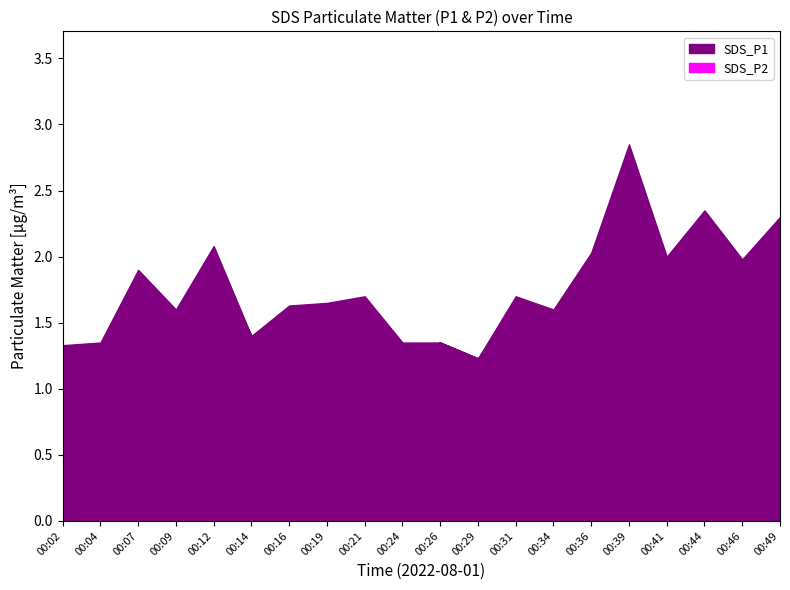

What are all the series names shown in the legend?

SDS_P1, SDS_P2